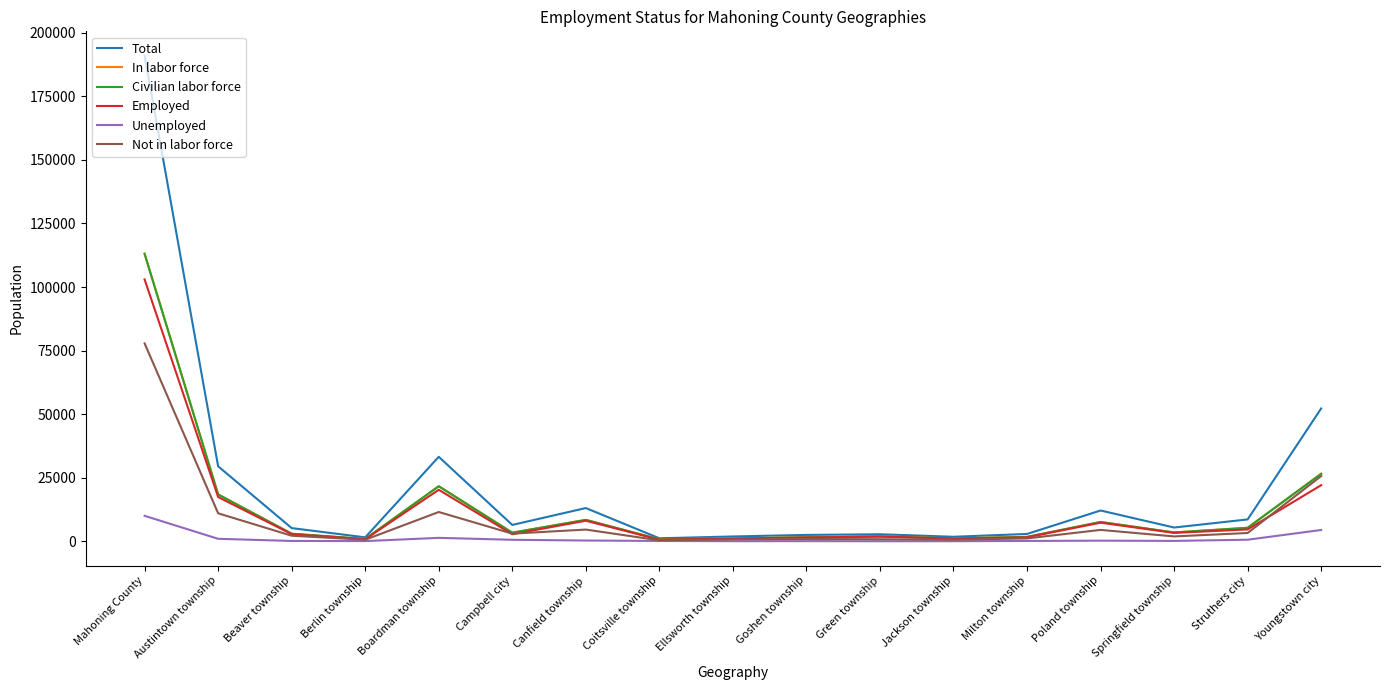

What are all the series names shown in the legend?

Total, In labor force, Civilian labor force, Employed, Unemployed, Not in labor force